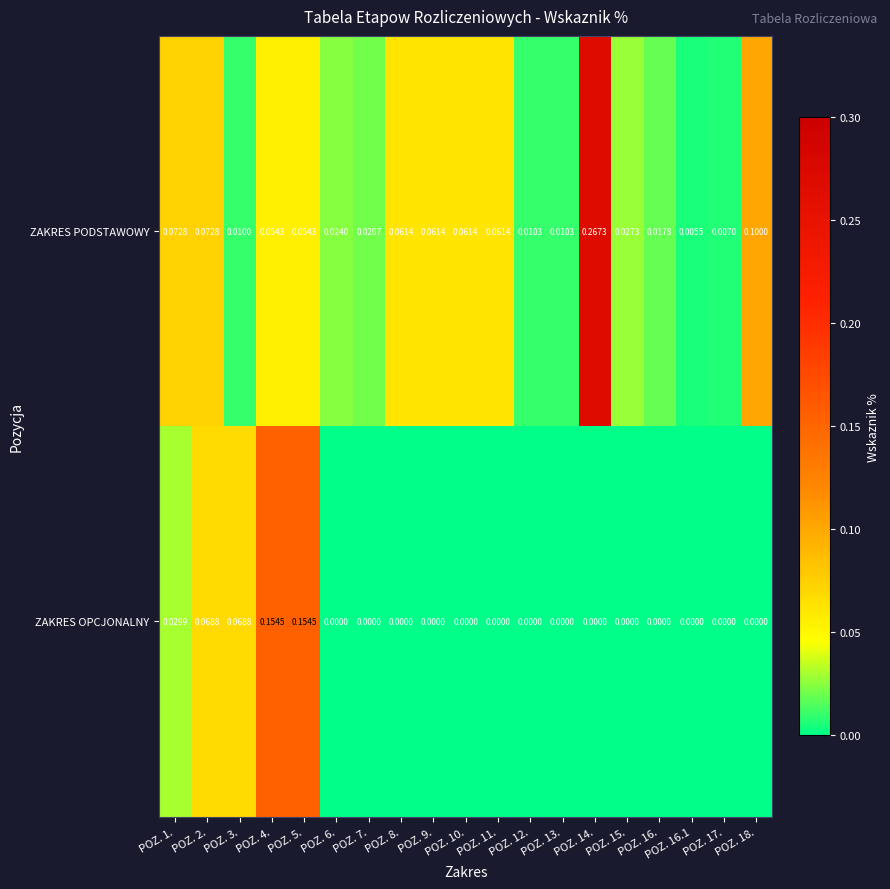

Is the value of ZAKRES PODSTAWOWY at POZ. 15. greater than the value of ZAKRES OPCJONALNY at POZ. 11.?

Yes